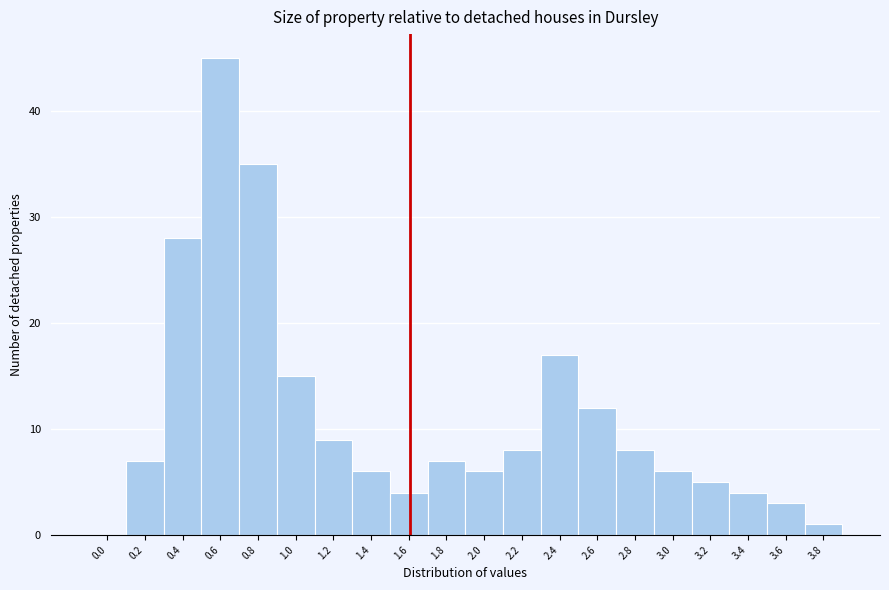

Reading right to left, transcribe all the data shown in this chart.

3.8=1	3.6=3	3.4=4	3.2=5	3.0=6	2.8=8	2.6=12	2.4=17	2.2=8	2.0=6	1.8=7	1.6=4	1.4=6	1.2=9	1.0=15	0.8=35	0.6=45	0.4=28	0.2=7	0.0=0